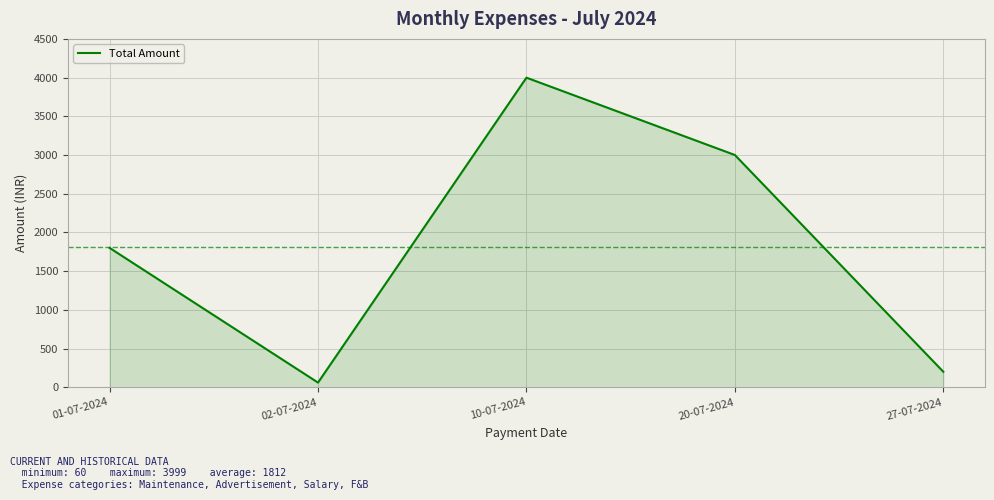

List the labels in order of value, smallest first.

02-07-2024, 27-07-2024, 01-07-2024, 20-07-2024, 10-07-2024